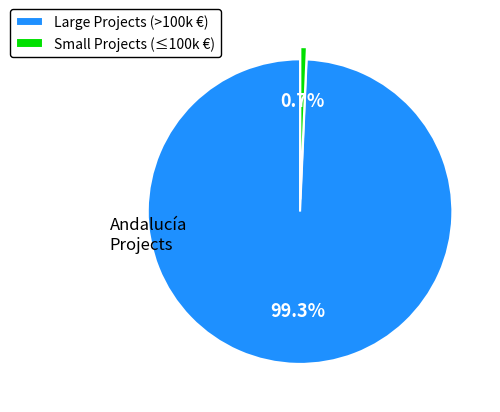

Between Small Projects (≤100k €) and Large Projects (>100k €), which is larger?

Large Projects (>100k €)